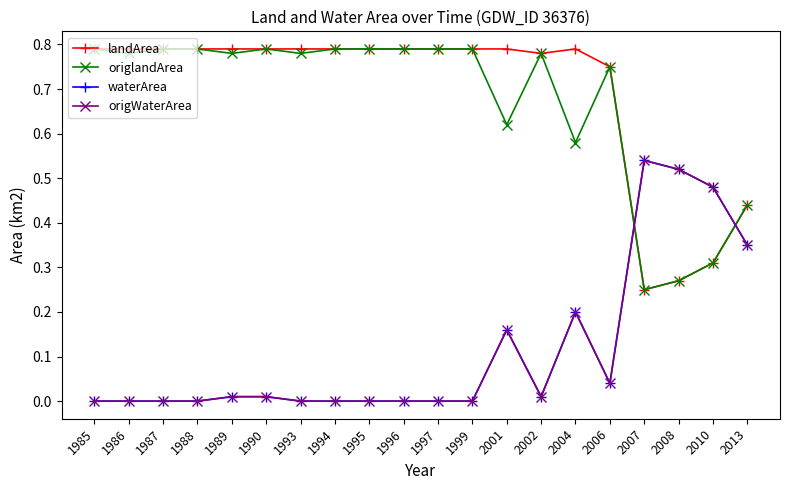

Does the chart have visible grid lines?

No